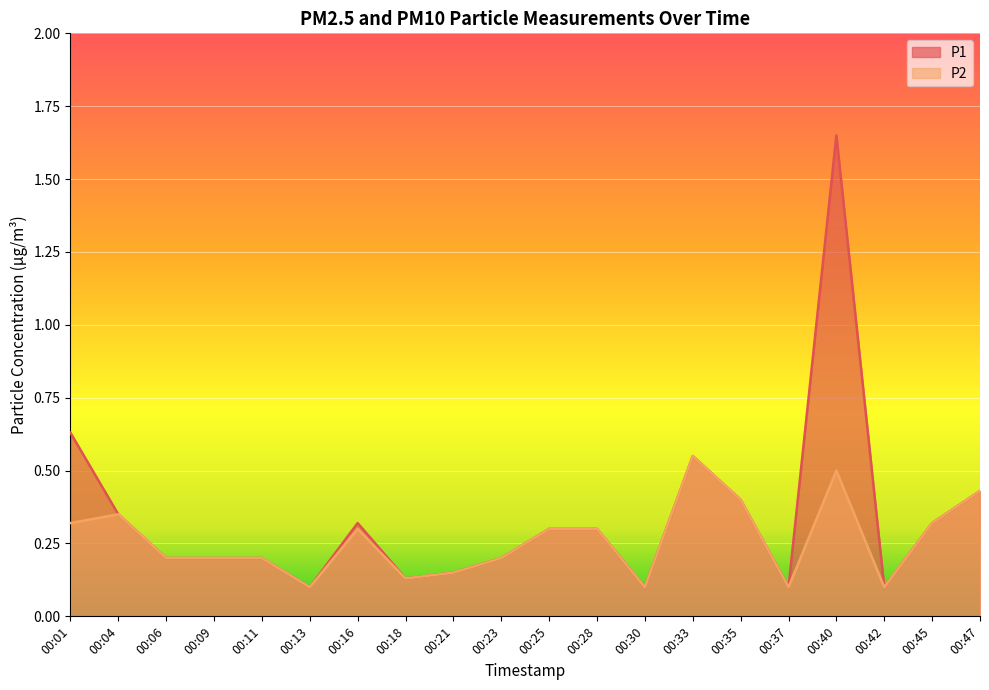

True or false: P1 and P2 intersect in this chart.

False